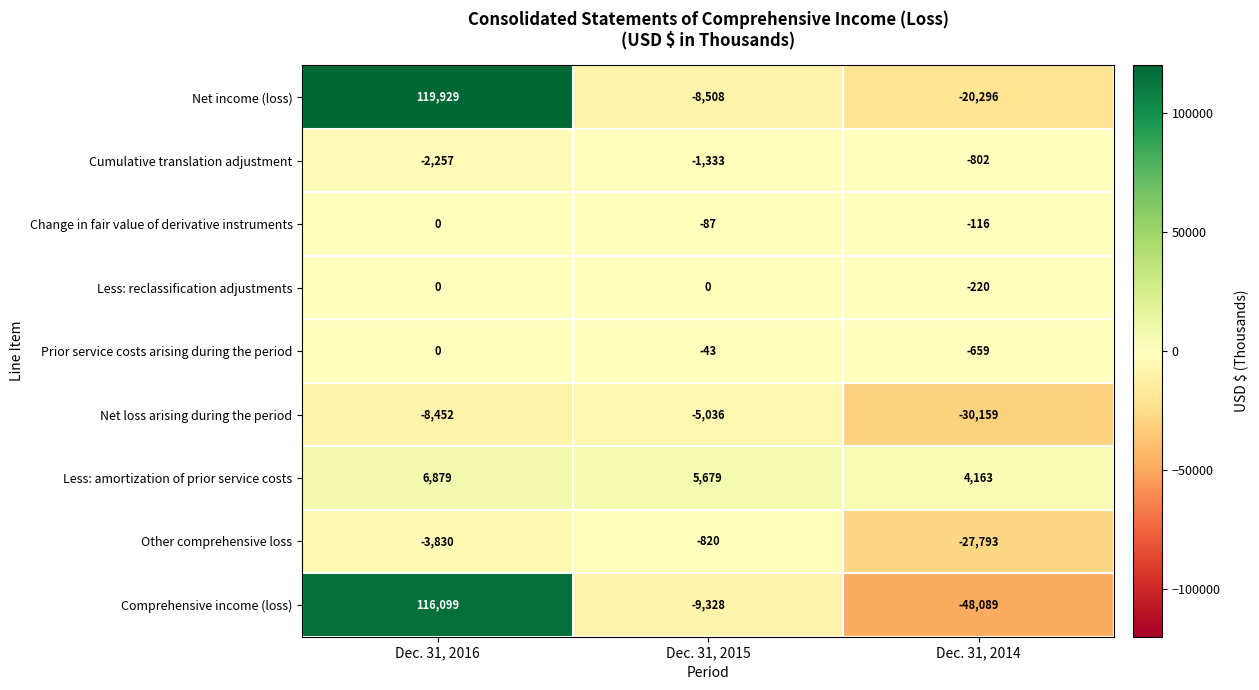

Which series has the largest total across all categories?

Net income (loss)